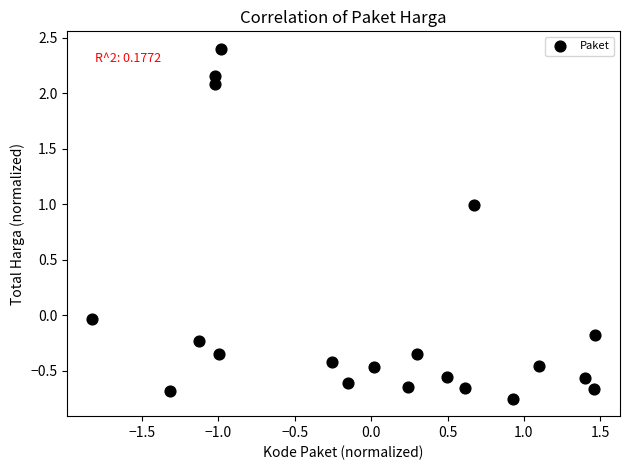

What is the range of X values (max minus min)?

3.3